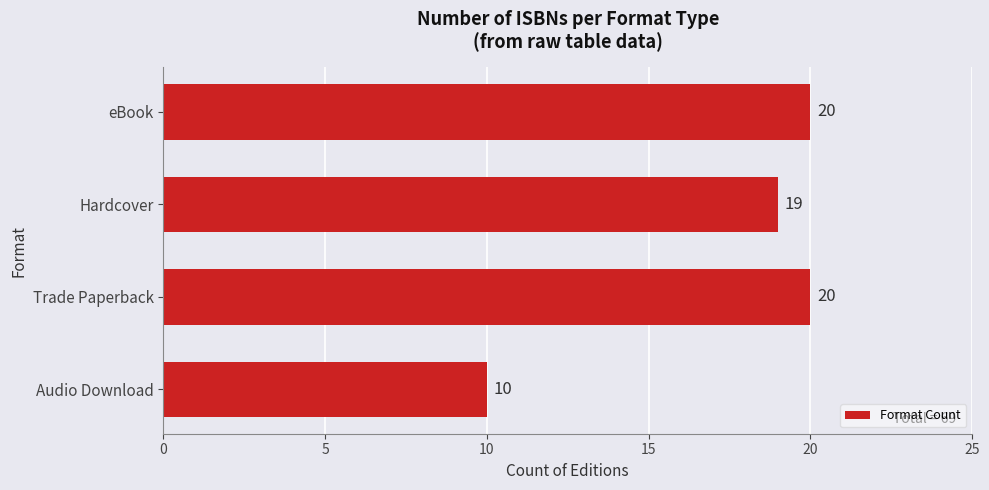

Approximately how many times larger is the value at eBook compared to Audio Download?

2.0